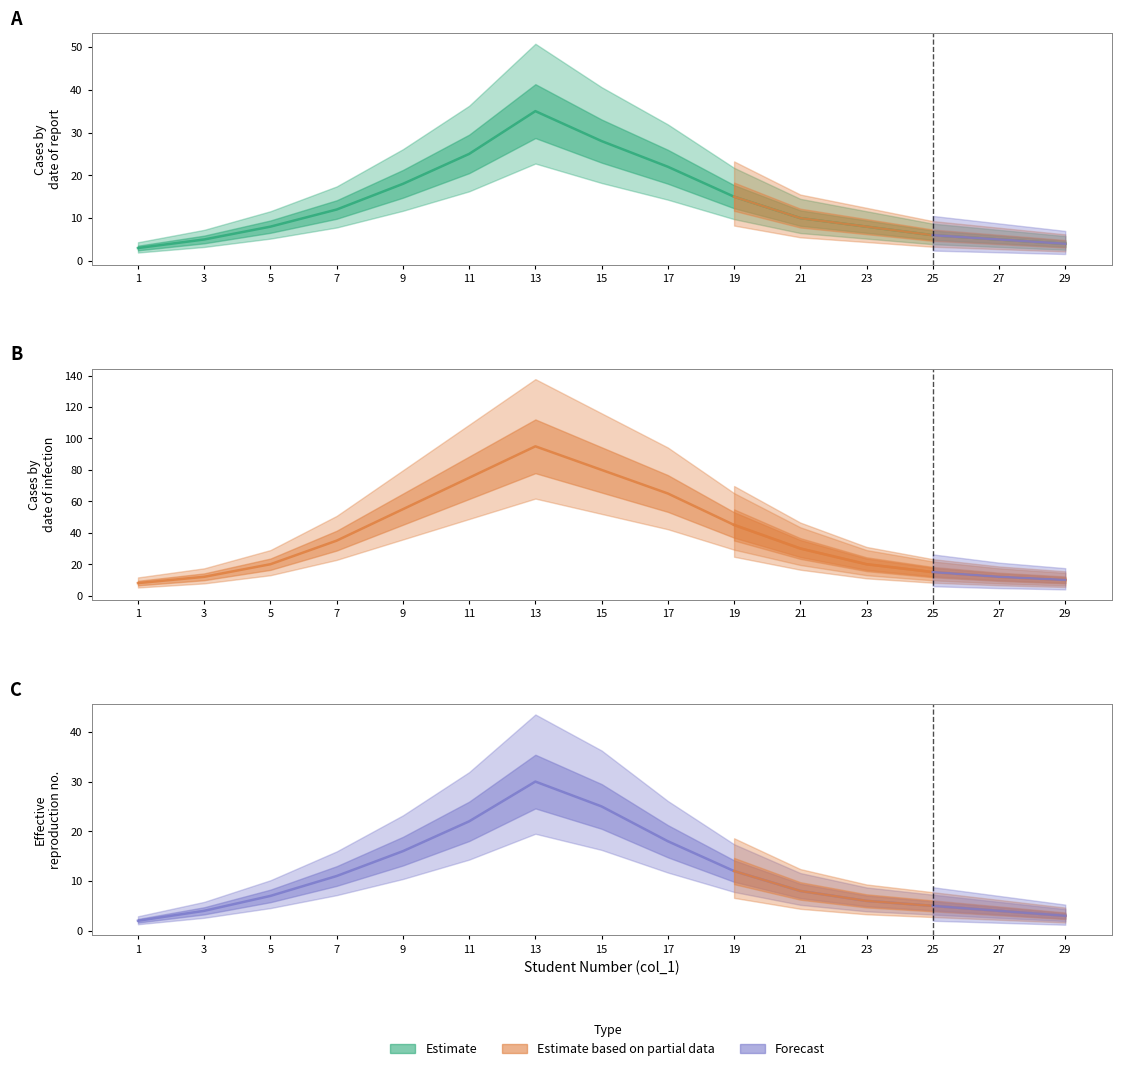

Reading left to right, extract all data points from this chart.

A-MATH1: 1=3	3=5	5=8	7=12	9=18	11=25	13=35	15=28	17=22	19=15	21=10	23=8	25=6	27=5	29=4
เด็กช่างถ่ายภาพ: 1=8	3=12	5=20	7=35	9=55	11=75	13=95	15=80	17=65	19=45	21=30	23=20	25=15	27=12	29=10
วิทยศิลป์: 1=2	3=4	5=7	7=11	9=16	11=22	13=30	15=25	17=18	19=12	21=8	23=6	25=5	27=4	29=3